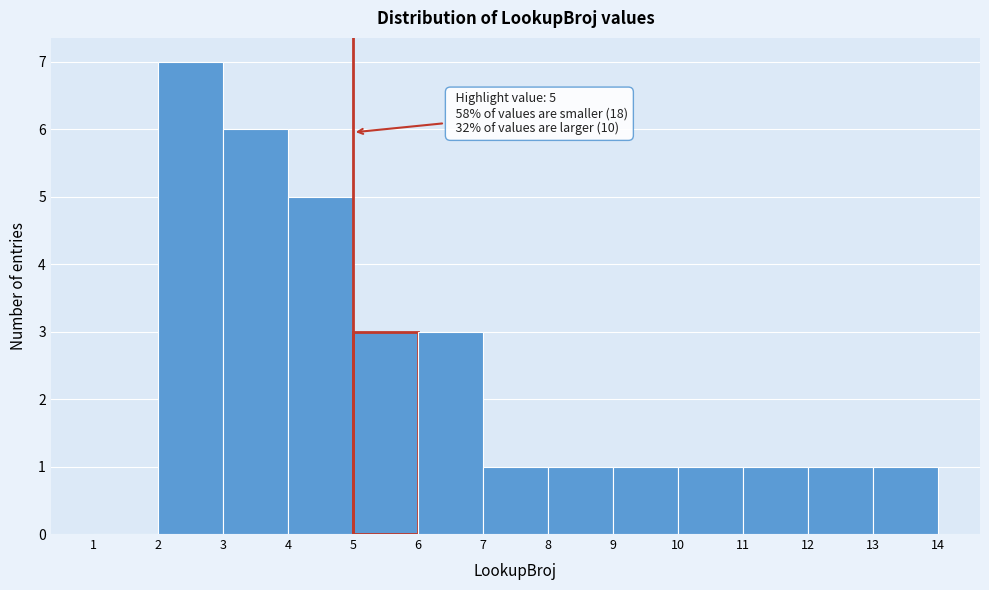

Over which range of the x-axis is the bar tallest?

2 to 3